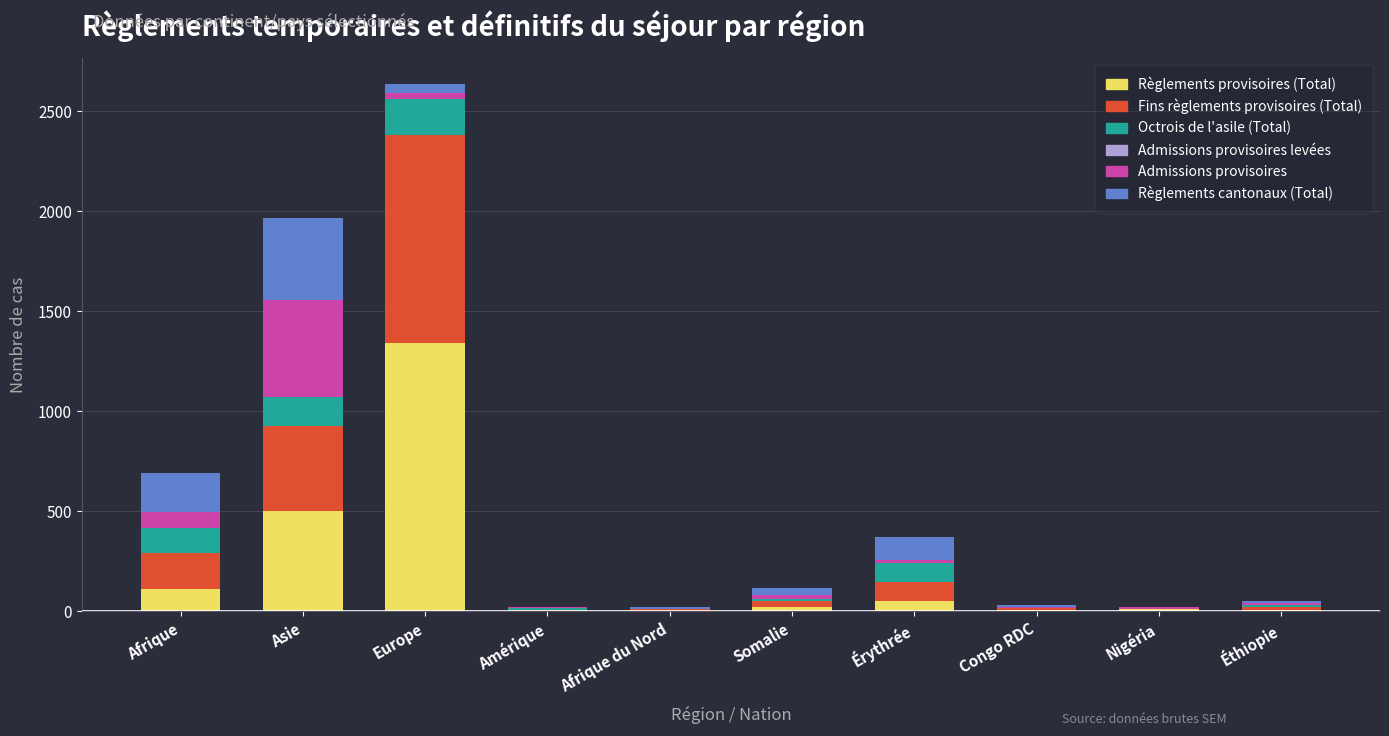

At which category is the sum across all series the highest?

Europe